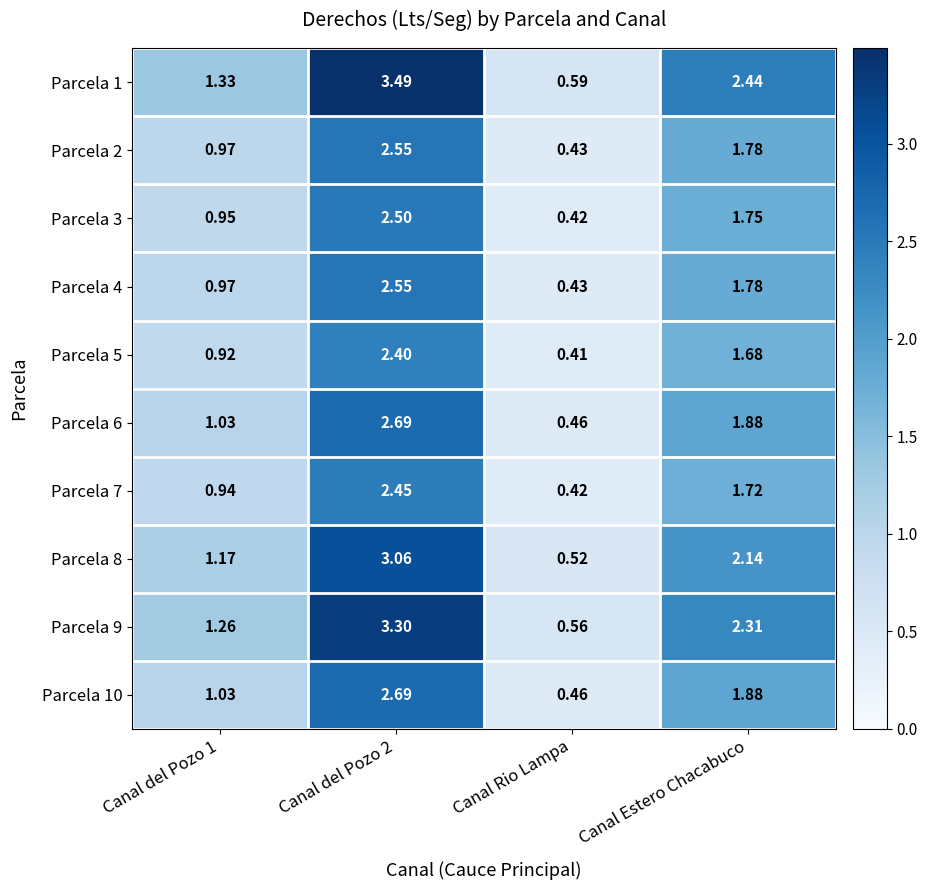

Is the value of Parcela 8 at Canal Rio Lampa greater than the value of Parcela 6 at Canal Rio Lampa?

Yes